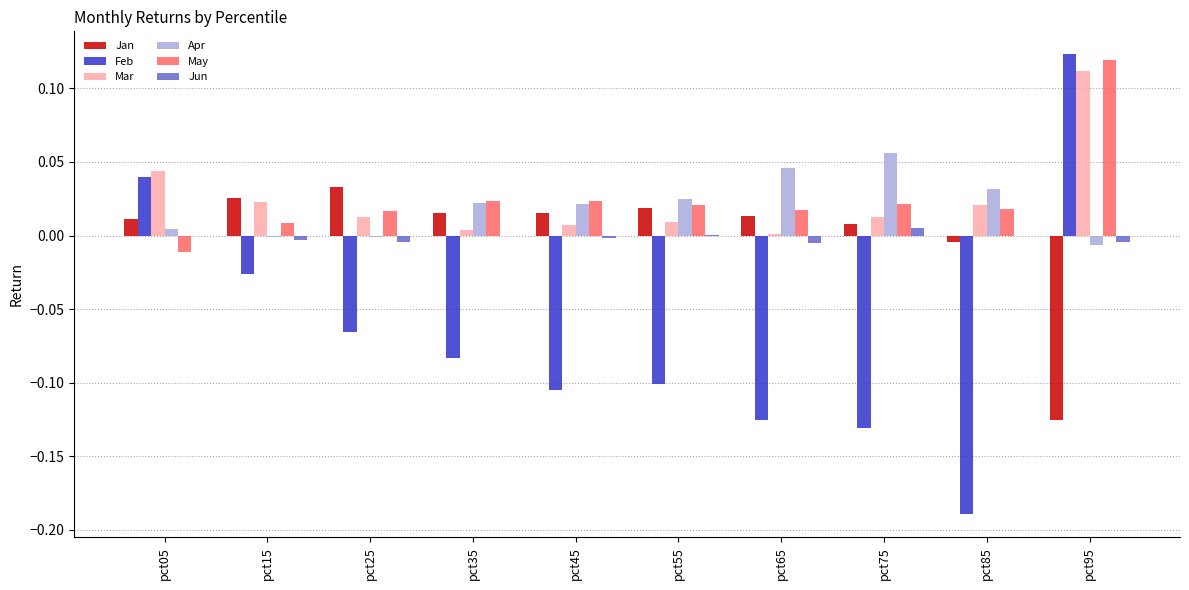

Between pct05 and pct55, which series saw the biggest shift?

Feb